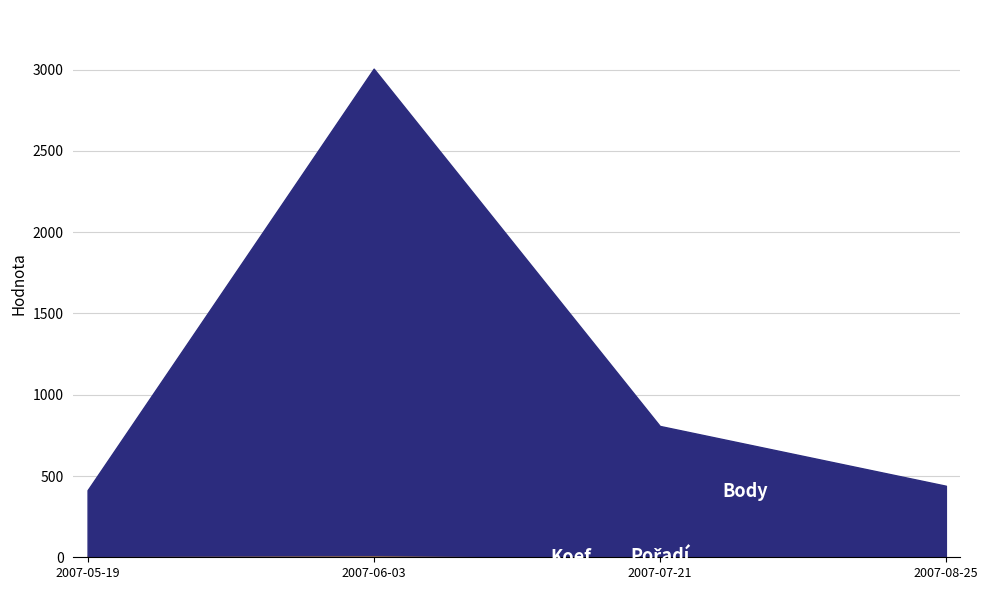

Between 2007-07-21 and 2007-08-25, which series saw the biggest shift?

Body